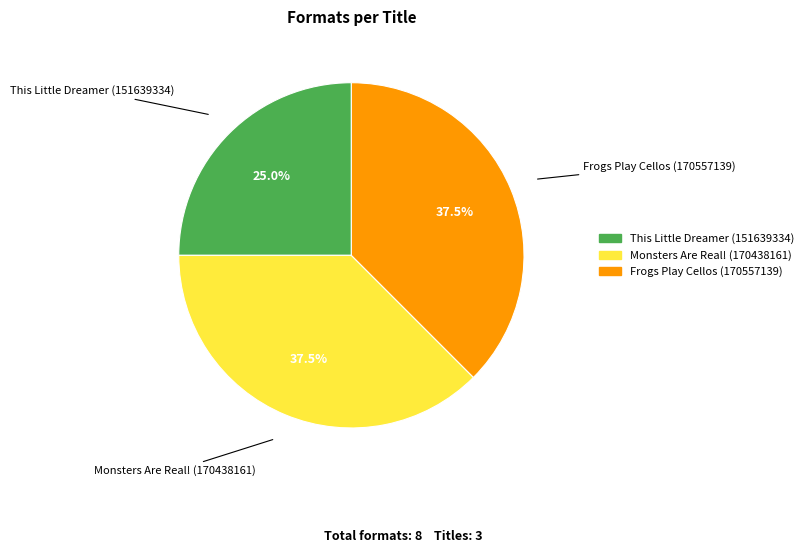

To the nearest percent, what is the average slice percentage?

33%